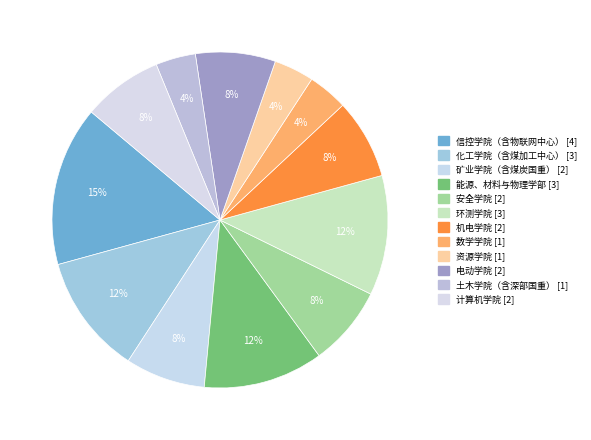

To the nearest percent, what percentage of the pie is 矿业学院（含煤炭国重）?

8%